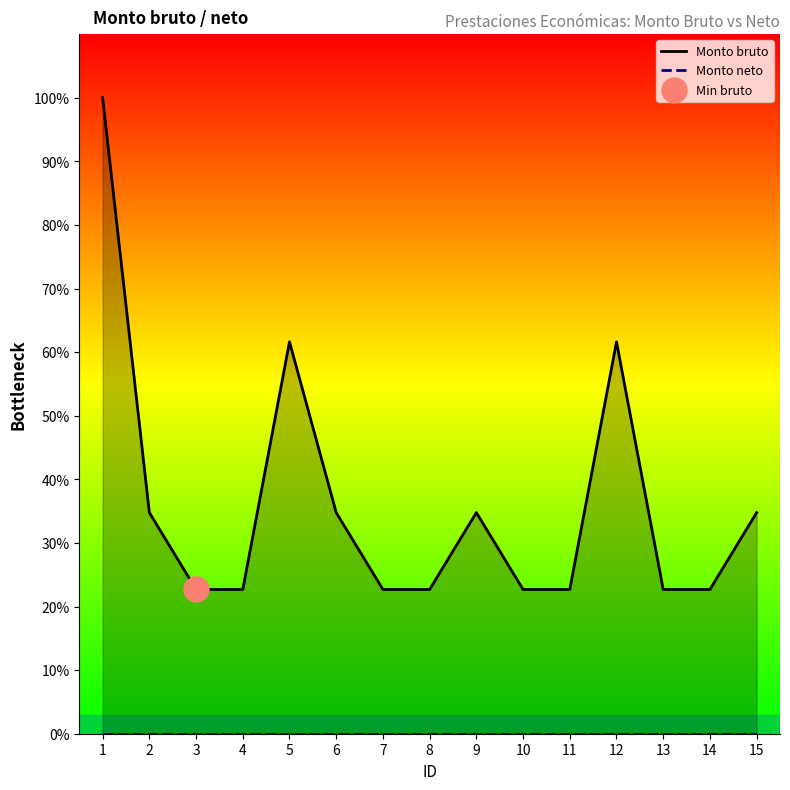

Reading right to left, extract all data points from this chart.

Monto bruto: 14015.5	9143.5	9143.5	24838.0	9143.5	9143.5	14015.5	9143.5	9143.5	14015.5	24838.0	9143.5	9143.5	14015.5	40309.0
Monto neto: 0.0	0.0	0.0	0.0	0.0	0.0	0.0	0.0	0.0	0.0	0.0	0.0	0.0	0.0	0.0